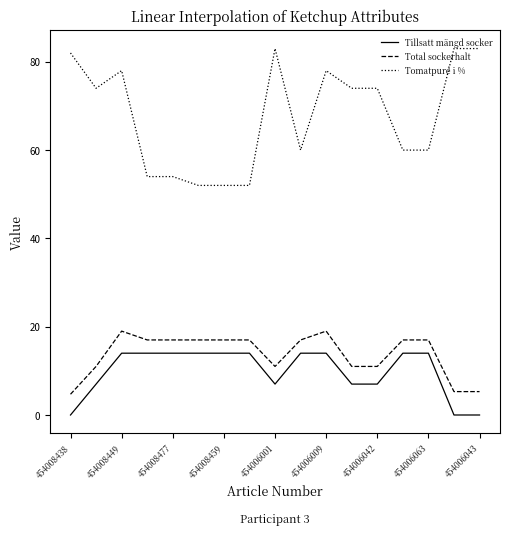

List the series in order of their peak value, lowest first.

Tillsatt mängd socker, Total sockerhalt, Tomatpuré i %